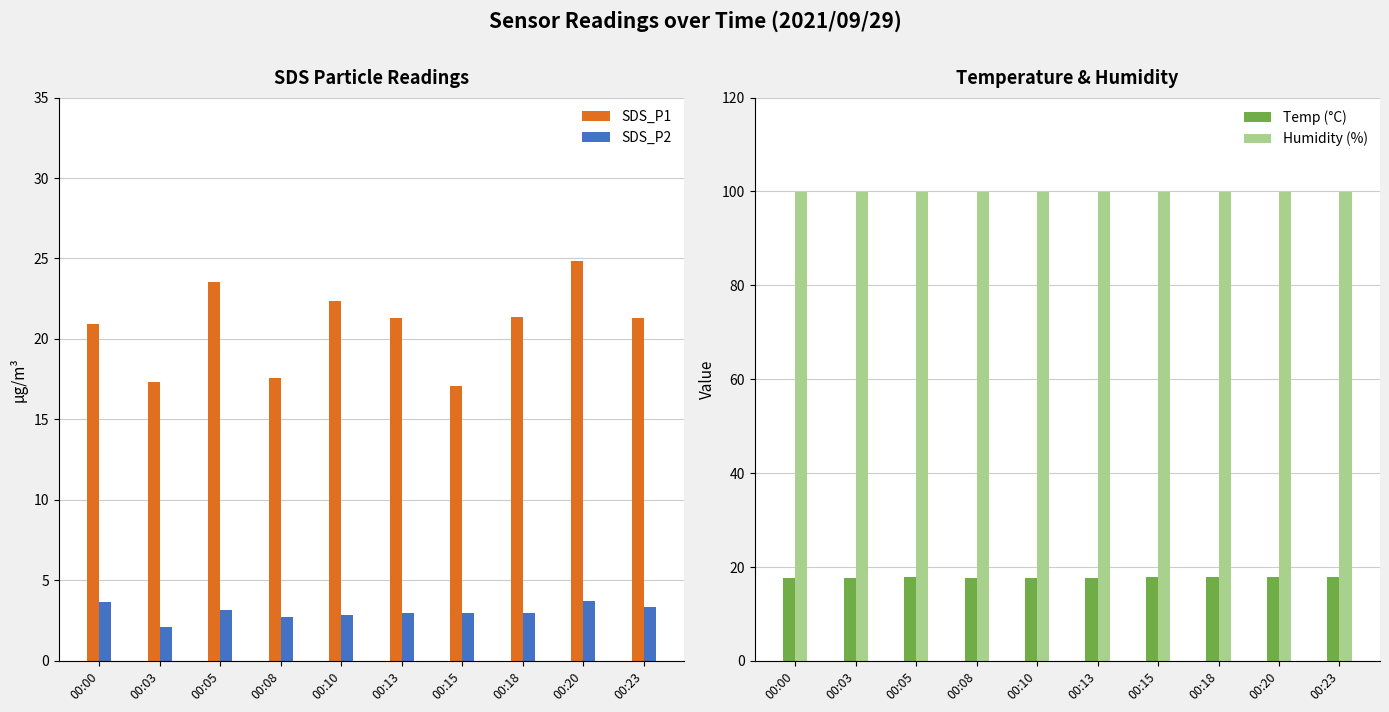

Rank the series by their maximum value, from lowest to highest.

SDS_P2, Temp (°C), SDS_P1, Humidity (%)